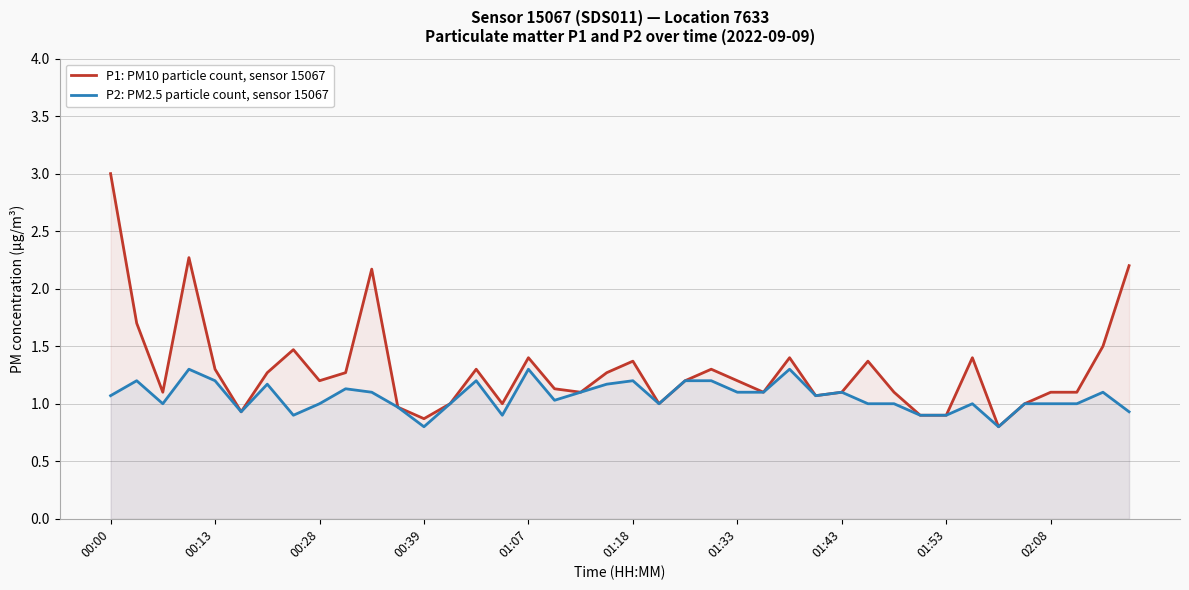

True or false: P1: PM10 particle count, sensor 15067 and P2: PM2.5 particle count, sensor 15067 intersect in this chart.

False